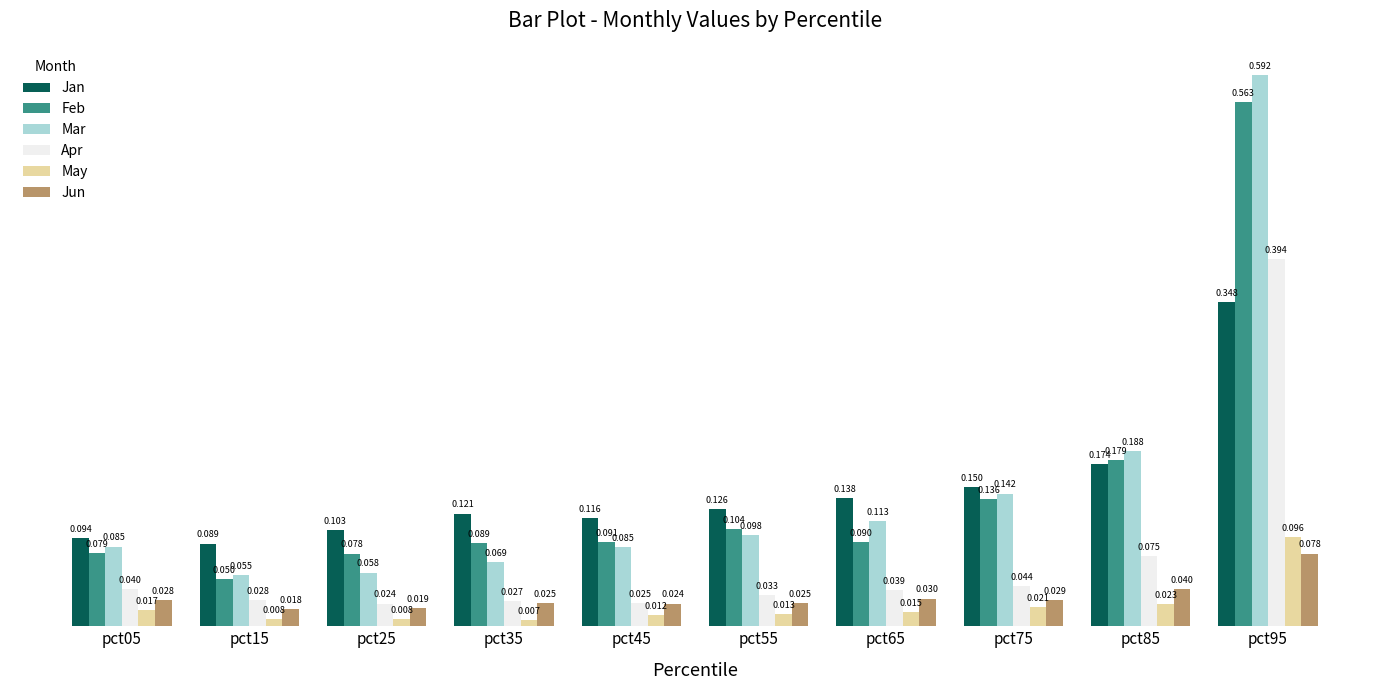

At which category is the sum across all series the highest?

pct95